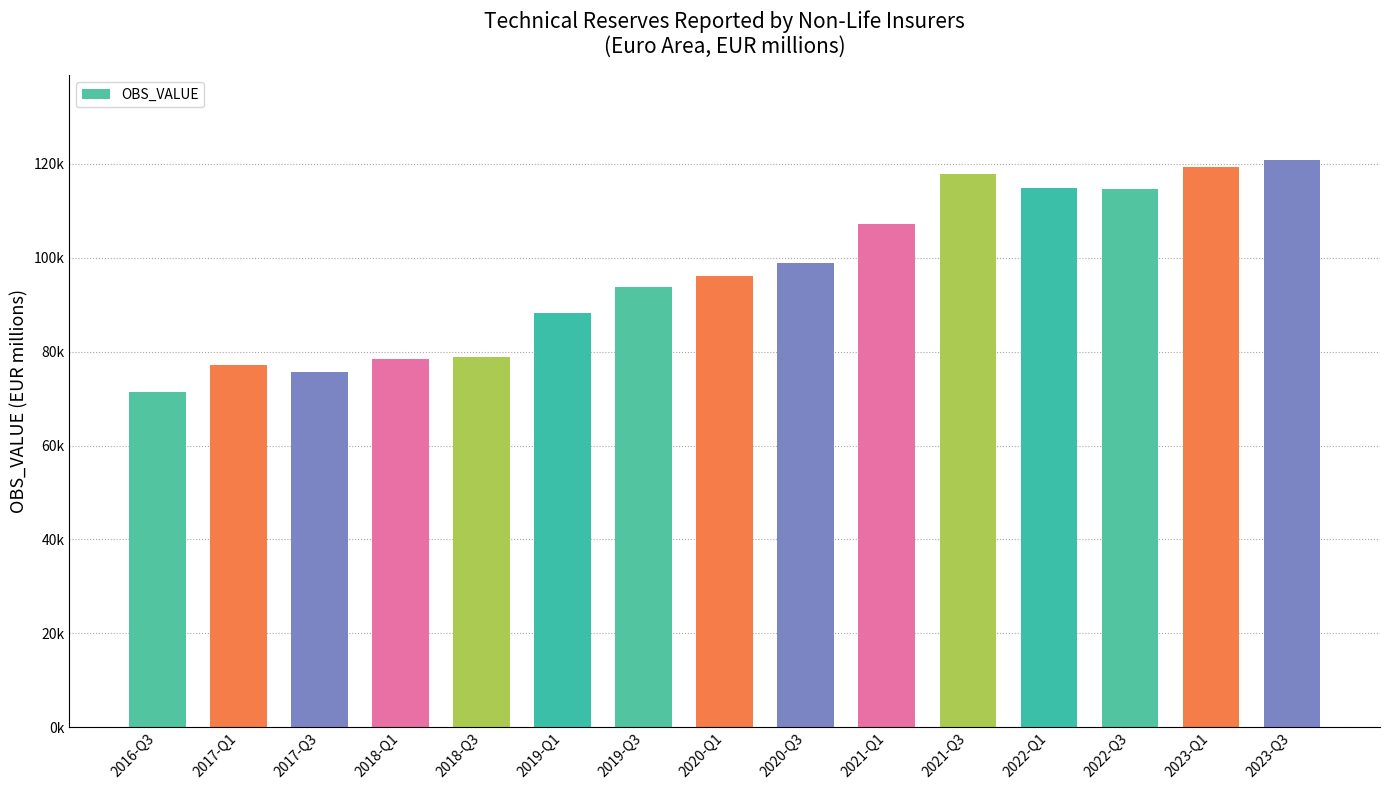

Does the chart contain any negative values?

No